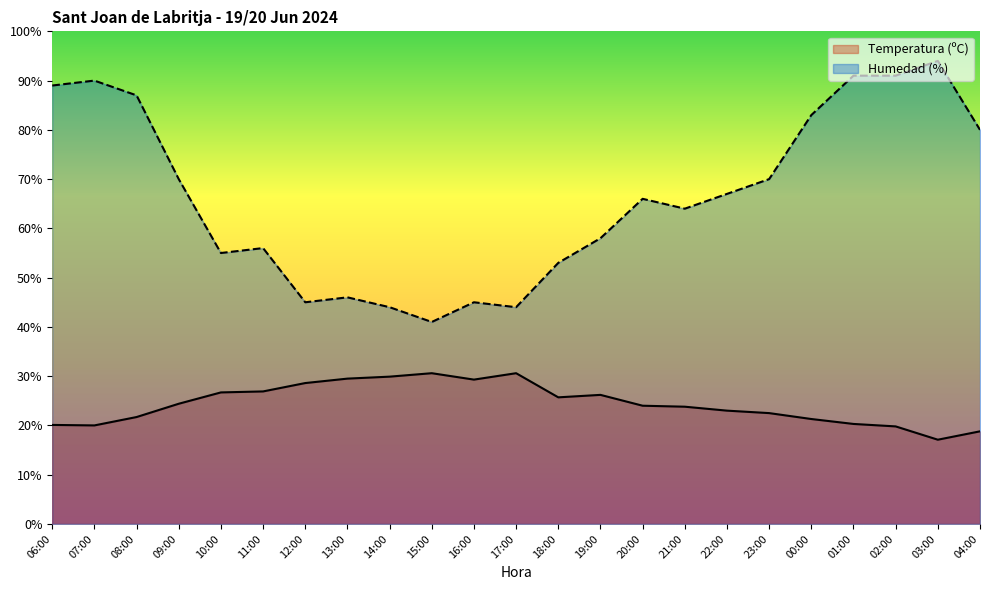

What is the total value across all series at 22:00?

90.0